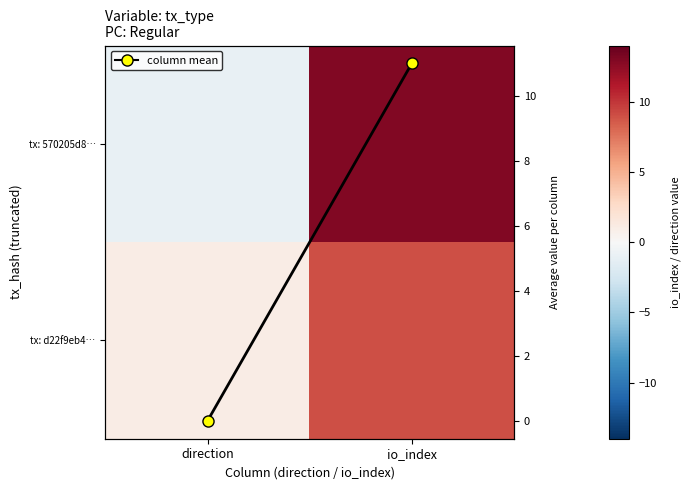

What is the difference between the highest and lowest values at io_index?

4